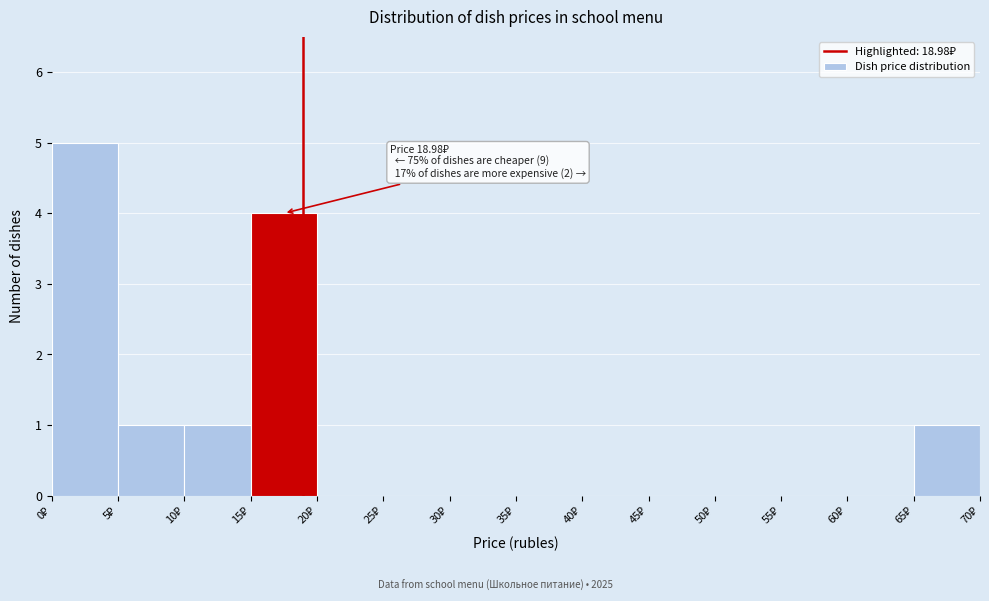

Over which range of the x-axis is the bar tallest?

0 to 5